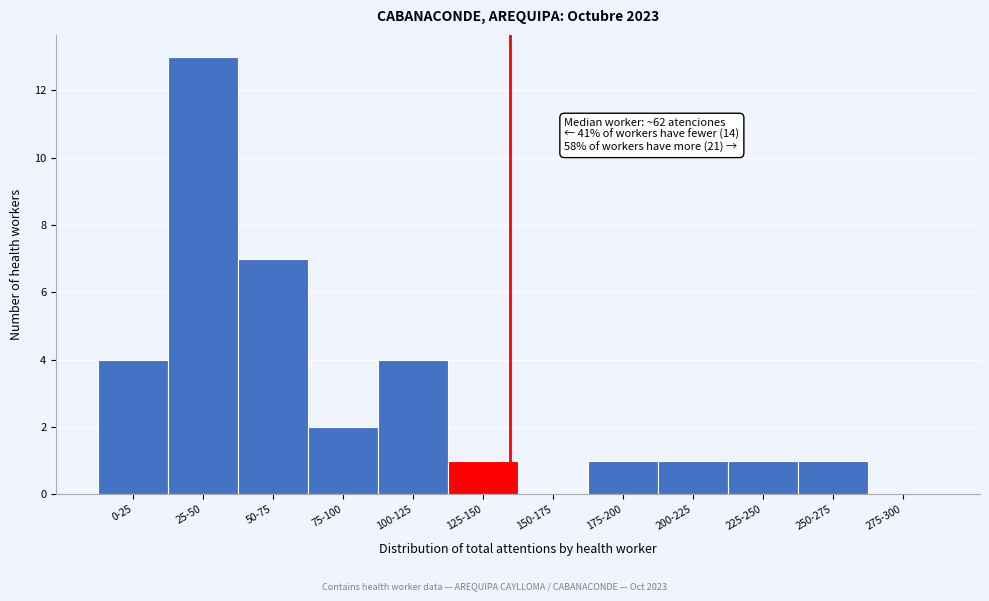

Reading left to right, what are all the values shown in this chart?

0-25=4	25-50=13	50-75=7	75-100=2	100-125=4	125-150=1	150-175=0	175-200=1	200-225=1	225-250=1	250-275=1	275-300=0